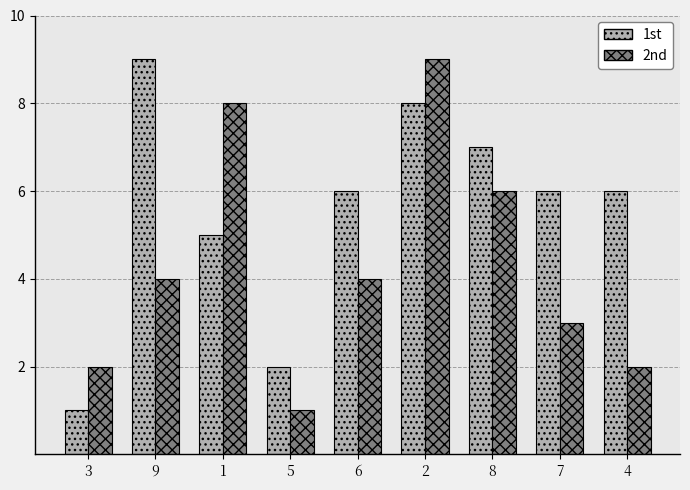

How many distinct data groups are displayed?

2